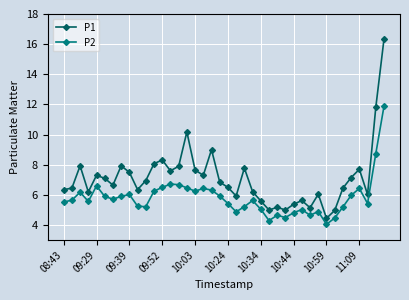

What is the difference between the maximum and minimum values in the P2 series?

7.8